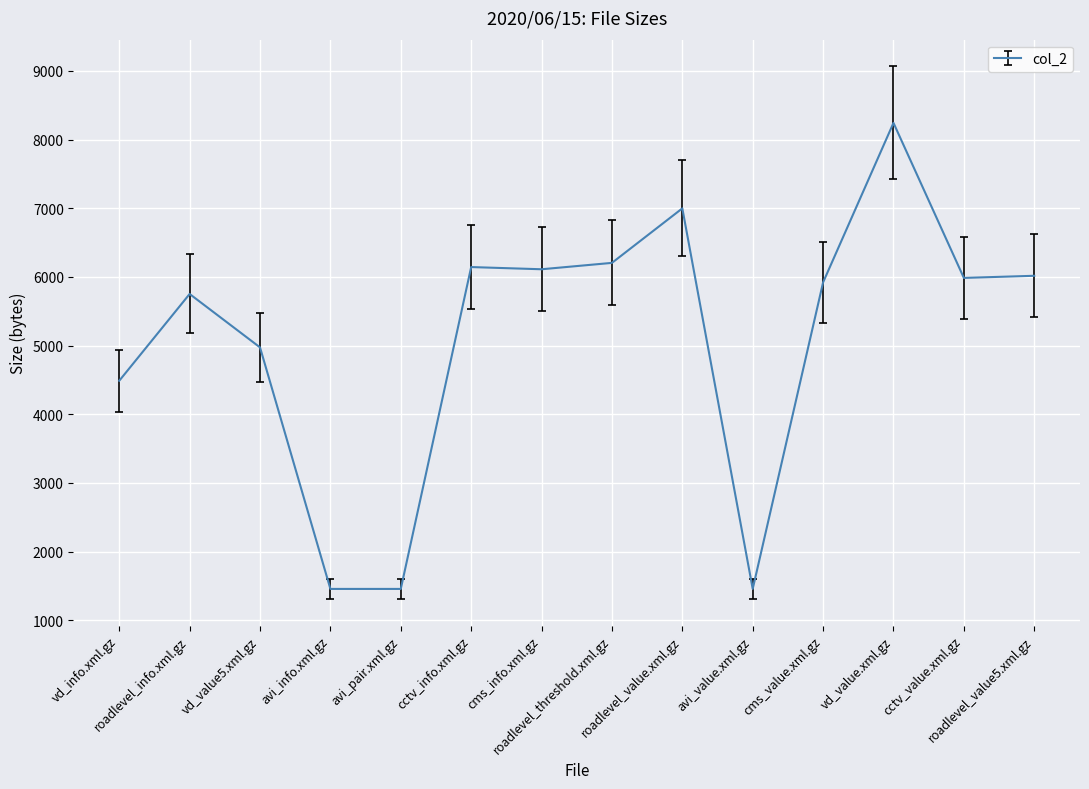

What is the smallest value displayed?

1455